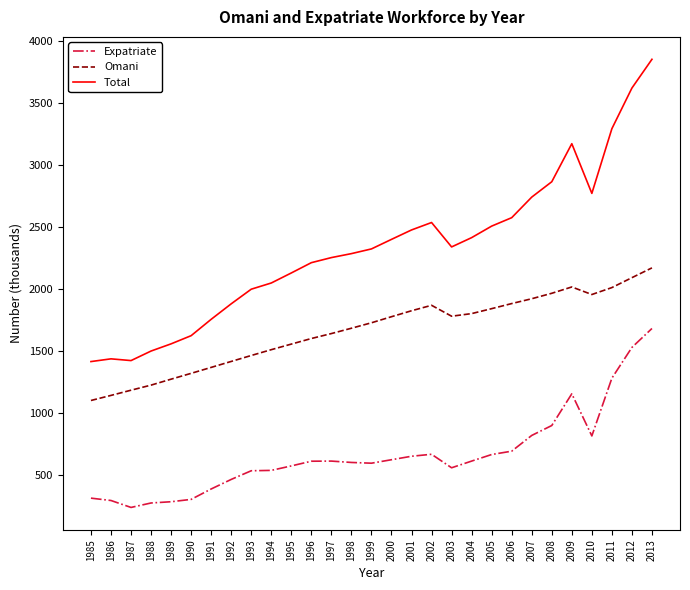

Which series changed the most between 1985 and 1991?

Total